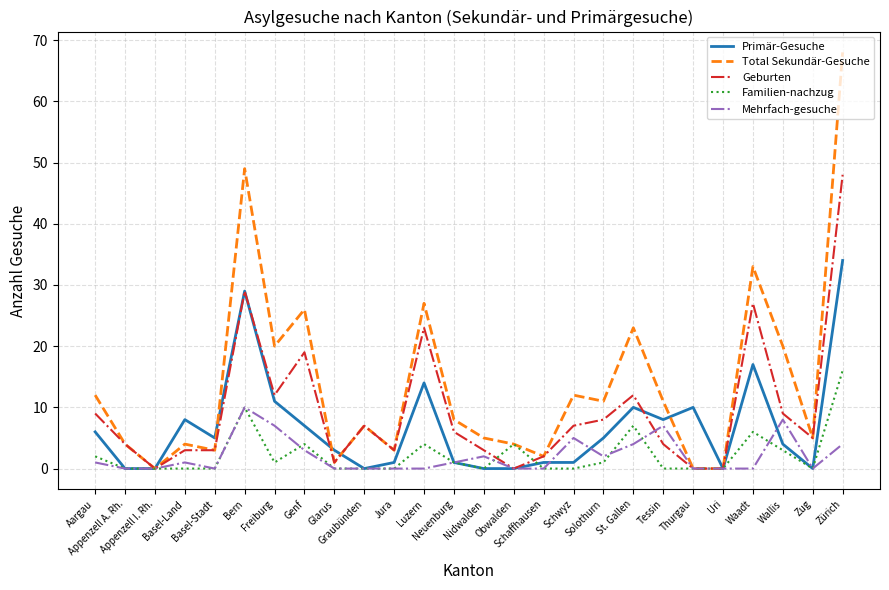

What is the maximum value for Familien-nachzug?

16